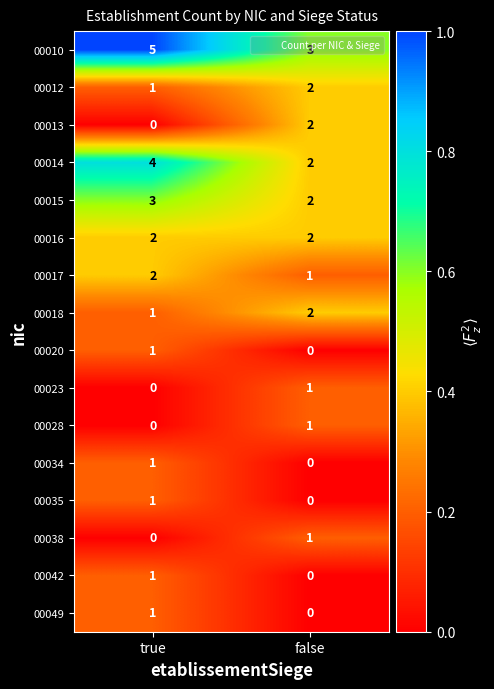

How many data points does each series have?

2